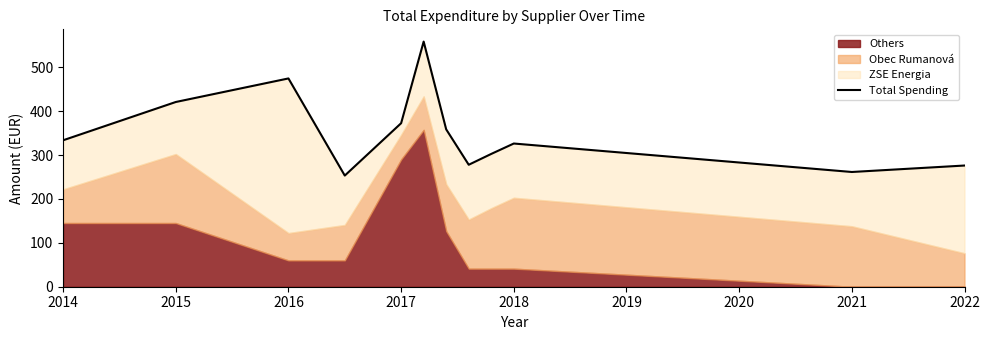

Where is the first local maximum?

2016